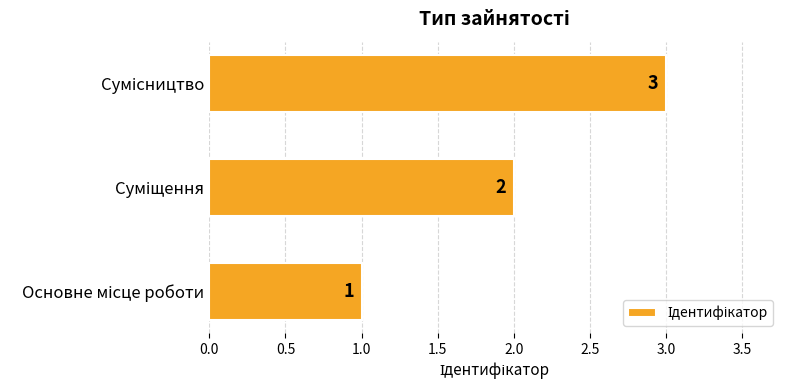

What is the greatest value displayed?

3